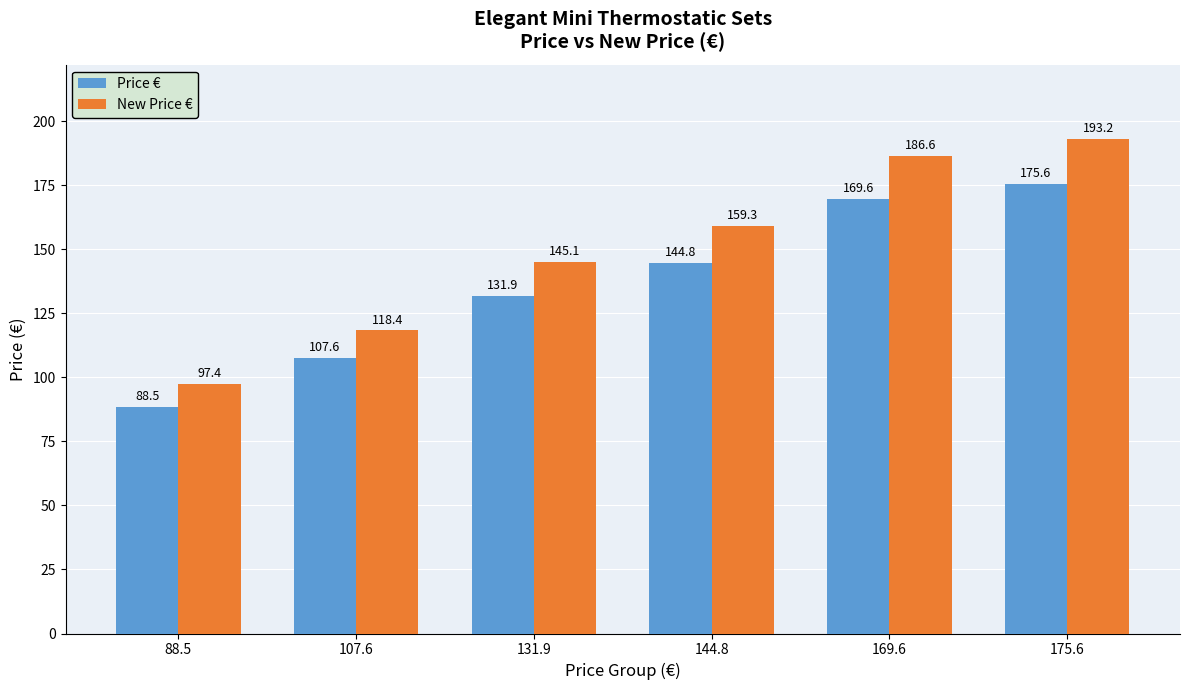

Count the number of data series in this chart.

2